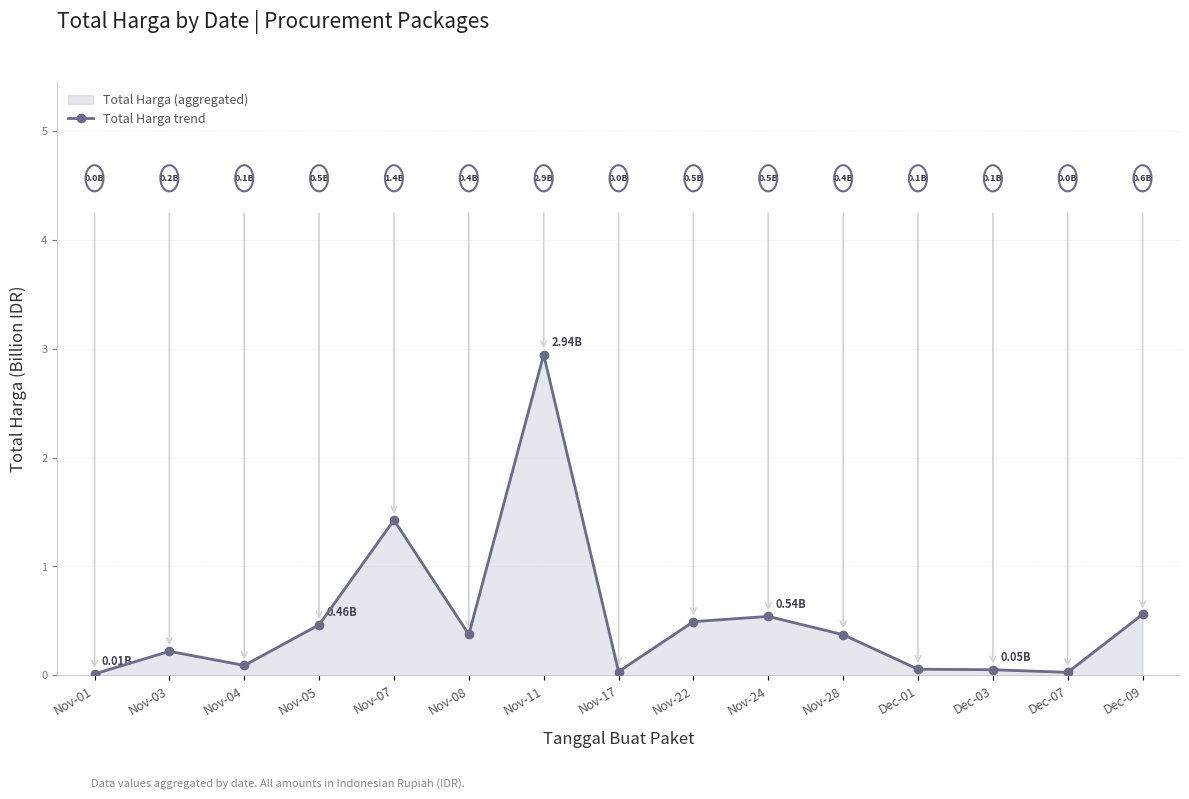

What is the label of the 13th point from the left?

Dec-03